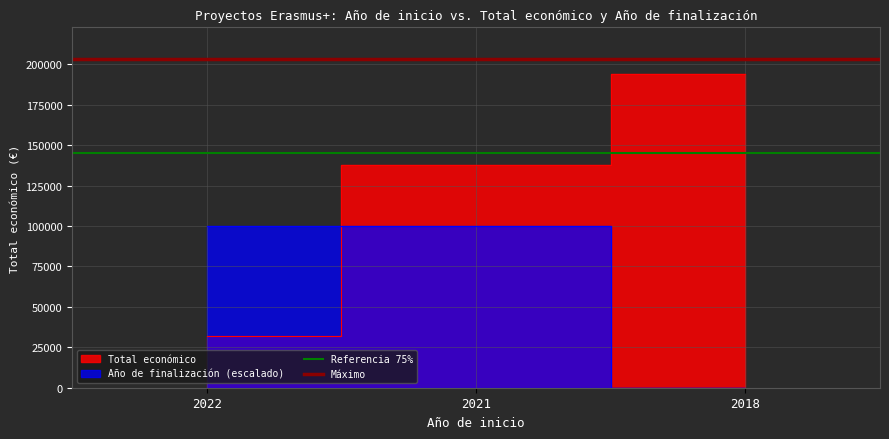

Which series has the largest total across all categories?

Máximo